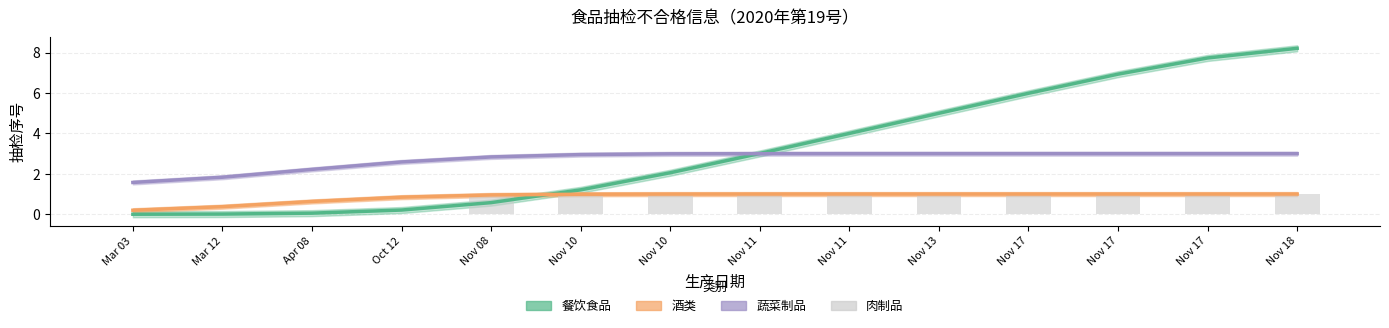

Reading right to left, transcribe all the data shown in this chart.

Nov 18=1	Nov 17=1	Nov 17=1	Nov 17=1	Nov 13=1	Nov 11=1	Nov 11=1	Nov 10=1	Nov 10=1	Nov 08=1	Oct 12=0	Apr 08=0	Mar 12=0	Mar 03=0